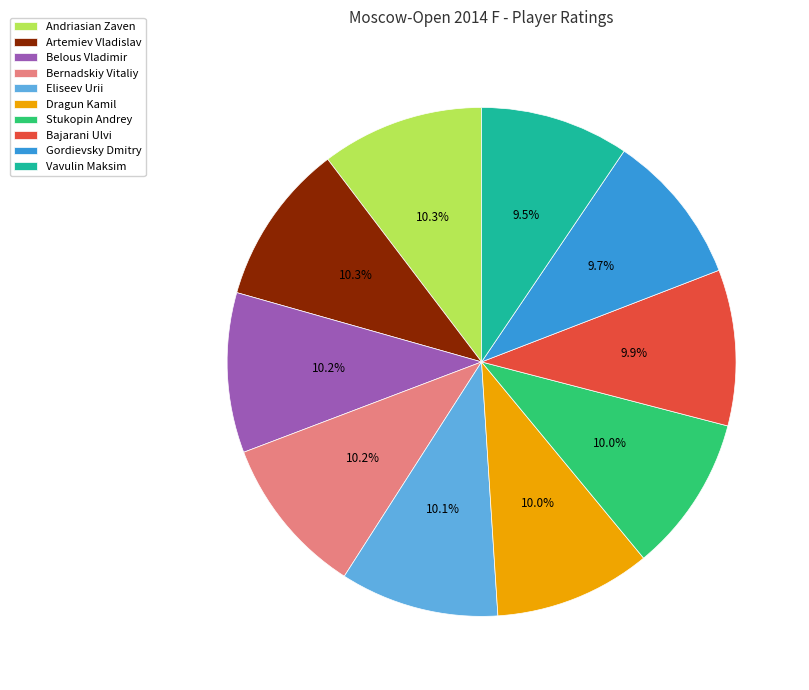

To the nearest percent, what is the difference between the Bernadskiy Vitaliy and Vavulin Maksim slice percentages?

1%